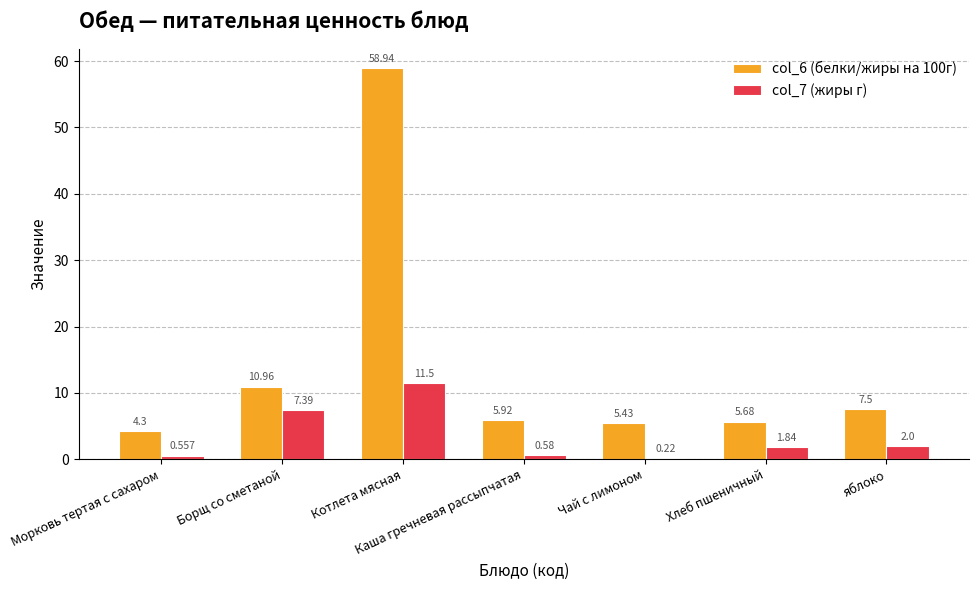

Which category has the lowest value in the col_7 (жиры г) series?

Чай с лимоном